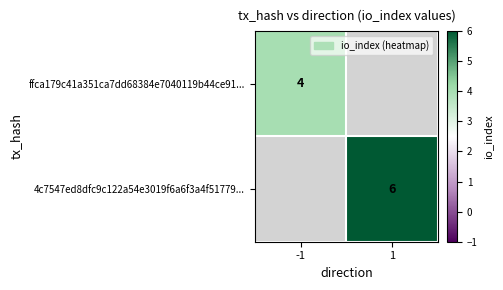

How many series are shown in this chart?

2